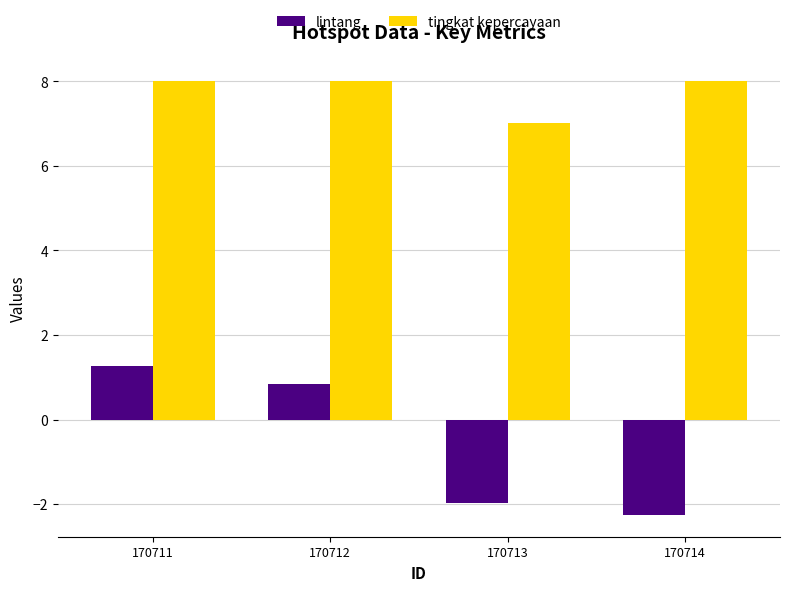

Which series has the largest total across all categories?

tingkat kepercayaan